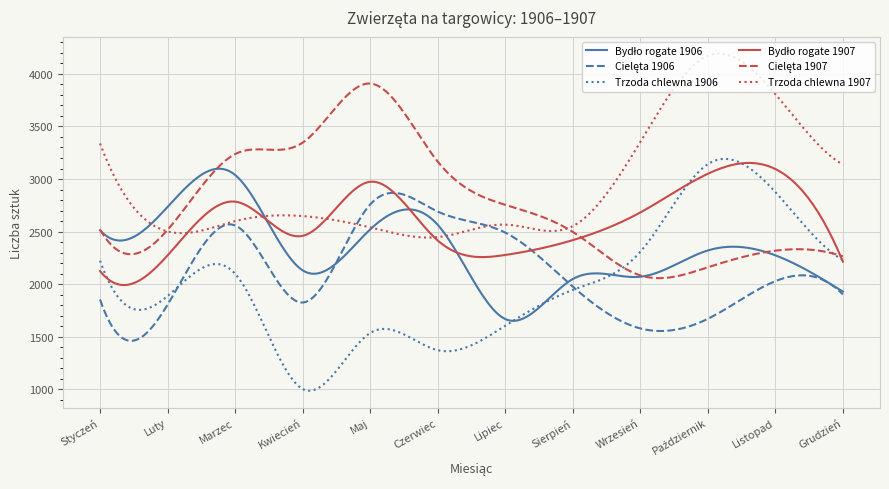

Which series has the largest total across all categories?

Trzoda chlewna 1907